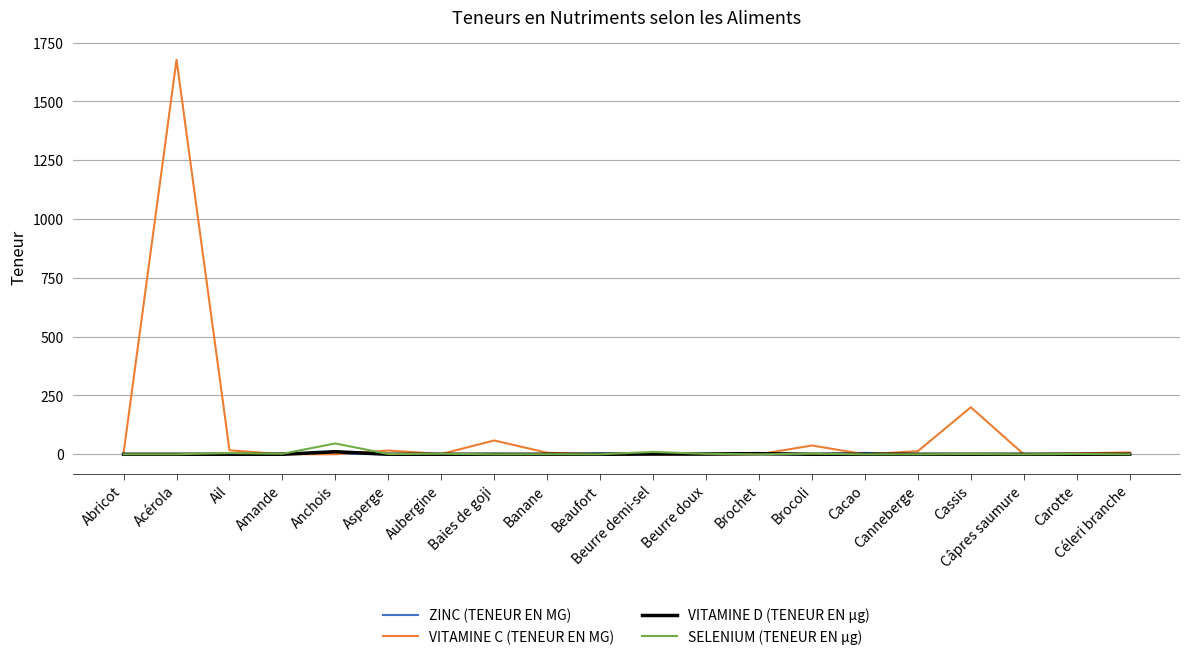

Which series has the widest spread of values?

VITAMINE C (TENEUR EN MG)